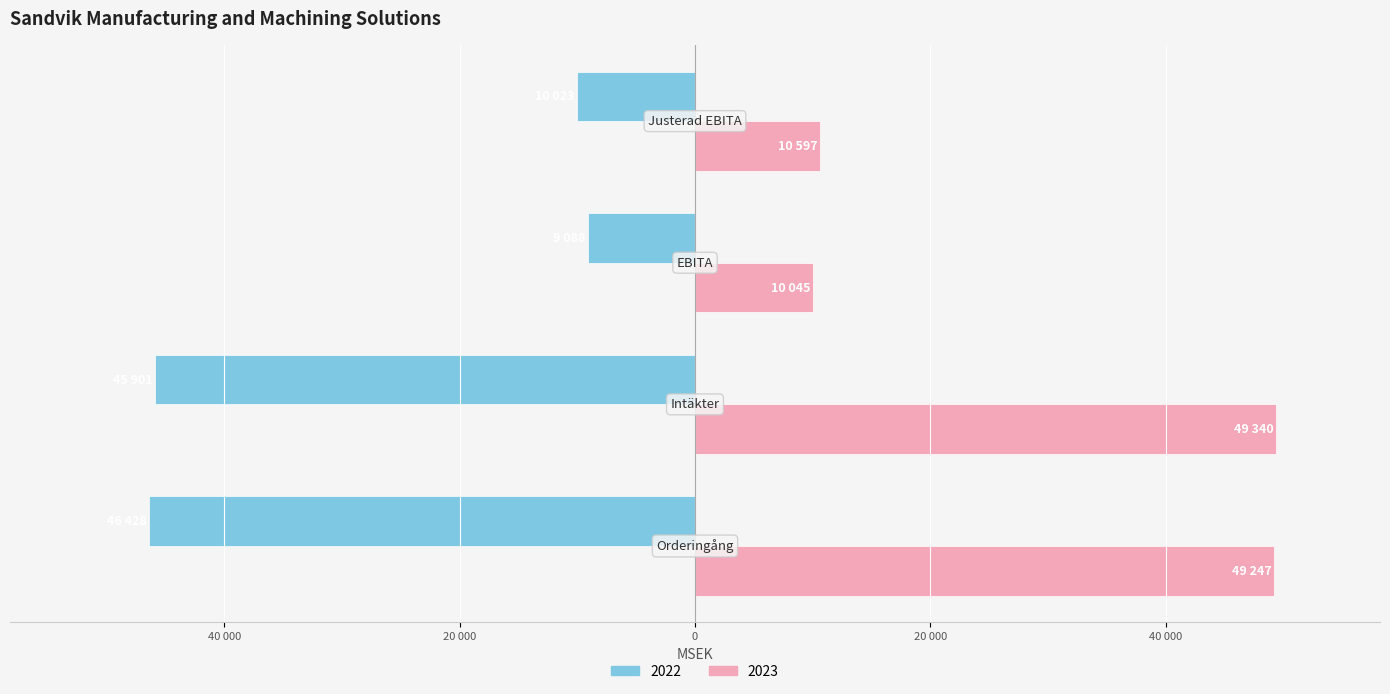

Which series has the largest total across all categories?

2023